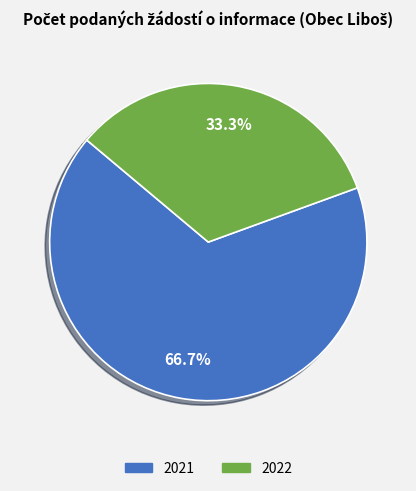

Does any single category account for the majority?

Yes